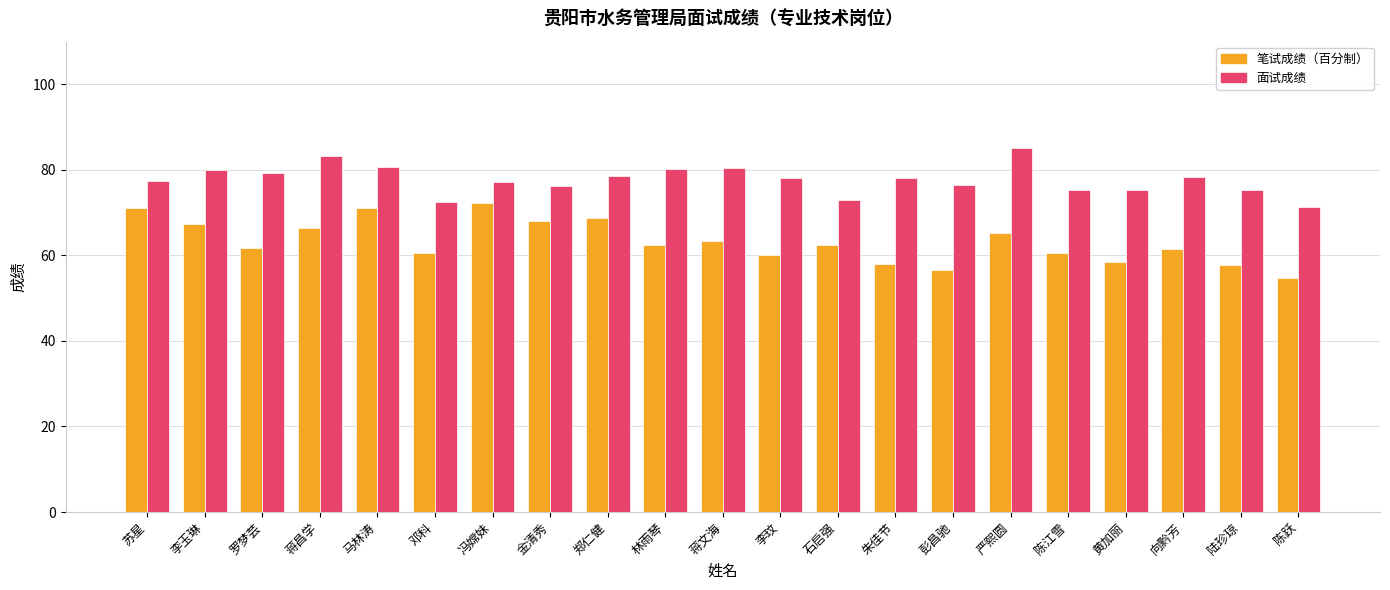

What is the approximate value of 笔试成绩（百分制） at 石启强?

62.5